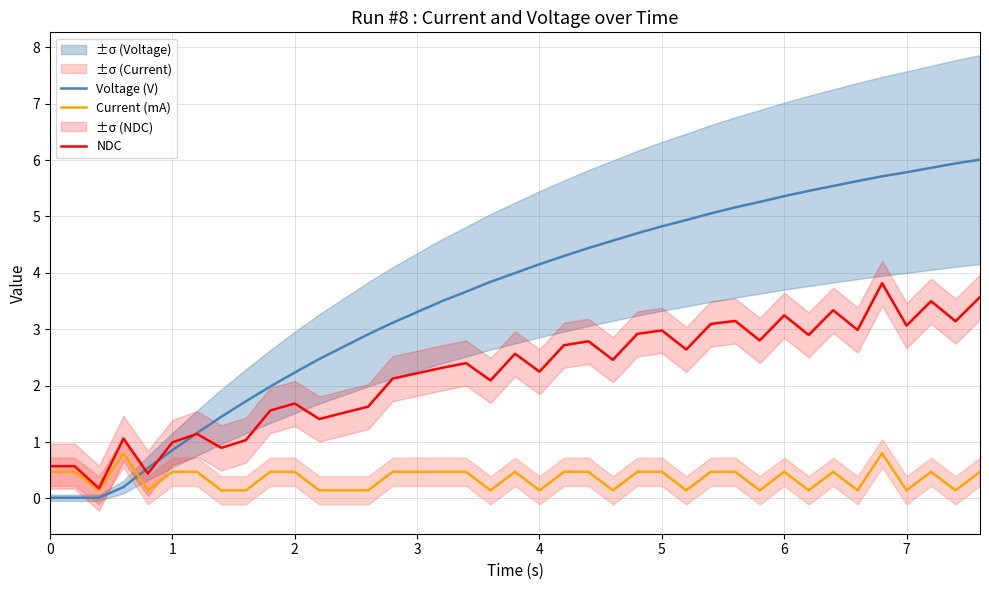

What are all the series names shown in the legend?

Voltage (V), Current (mA), NDC